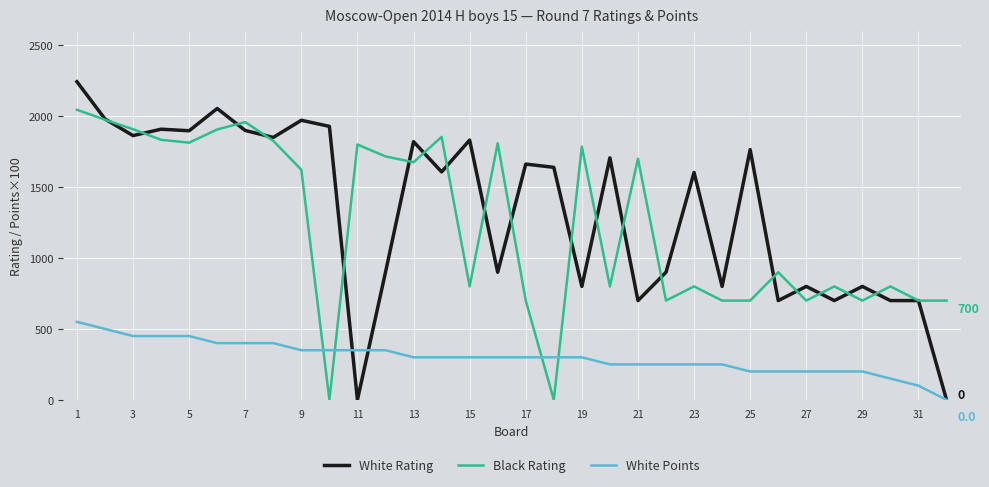

List the series in order of their peak value, lowest first.

White Points, Black Rating, White Rating